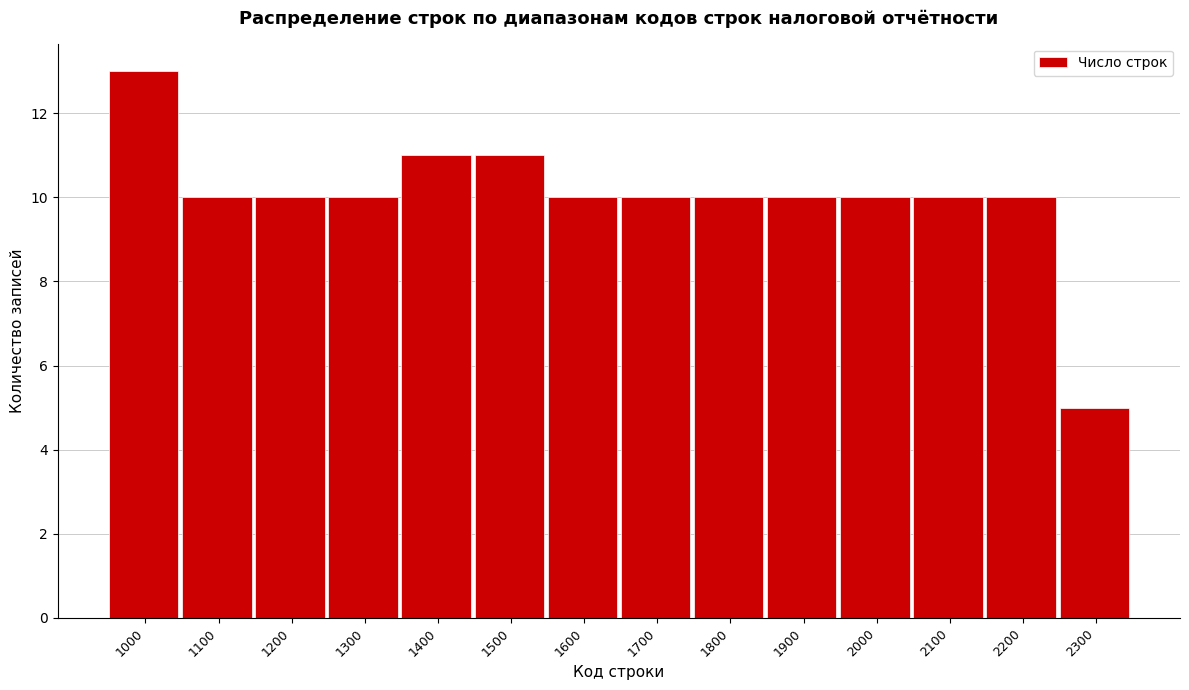

Reading left to right, extract all data points from this chart.

1000=13	1100=10	1200=10	1300=10	1400=11	1500=11	1600=10	1700=10	1800=10	1900=10	2000=10	2100=10	2200=10	2300=5